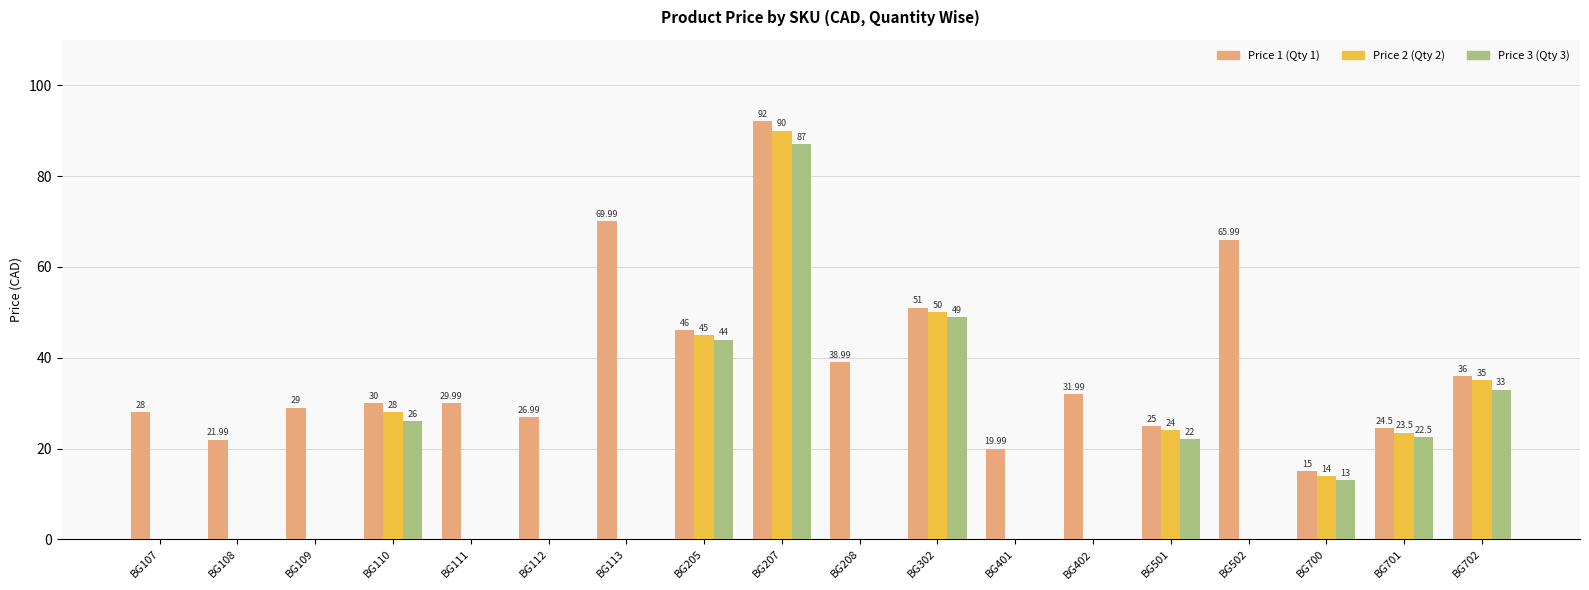

How many positive values does the Price 2 (Qty 2) series have?

8